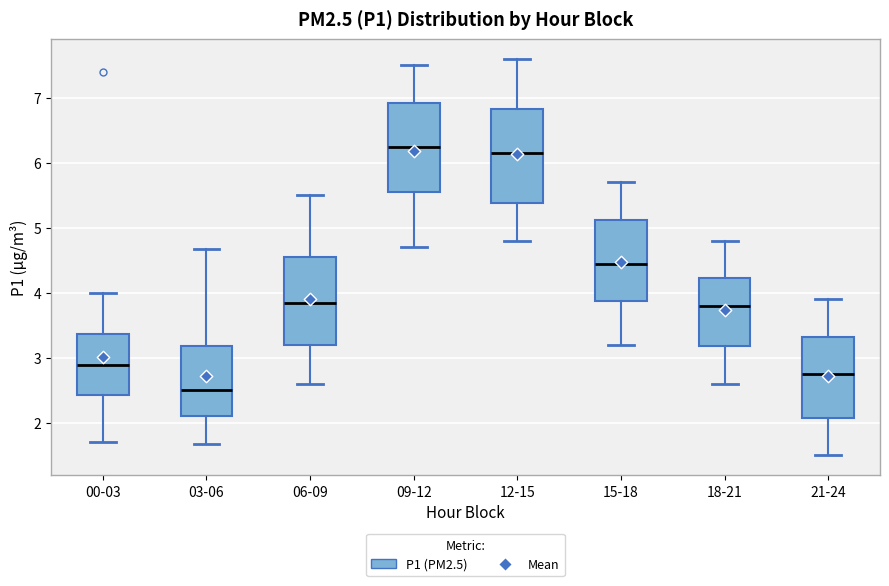

Reading left to right, transcribe this box plot: for each box, give where its median line is, the range the box spans, and where its two whiskers end, as read against the y-axis. The values are not printed on the chart, so give them approximately, as read against the axis.

00-03: median 2.9, box 2.4 to 3.4, whiskers 1.7 to 4.0
03-06: median 2.5, box 2.1 to 3.2, whiskers 1.7 to 4.7
06-09: median 3.9, box 3.2 to 4.6, whiskers 2.6 to 5.5
09-12: median 6.3, box 5.6 to 6.9, whiskers 4.7 to 7.5
12-15: median 6.2, box 5.4 to 6.8, whiskers 4.8 to 7.6
15-18: median 4.5, box 3.9 to 5.1, whiskers 3.2 to 5.7
18-21: median 3.8, box 3.2 to 4.2, whiskers 2.6 to 4.8
21-24: median 2.8, box 2.1 to 3.3, whiskers 1.5 to 3.9